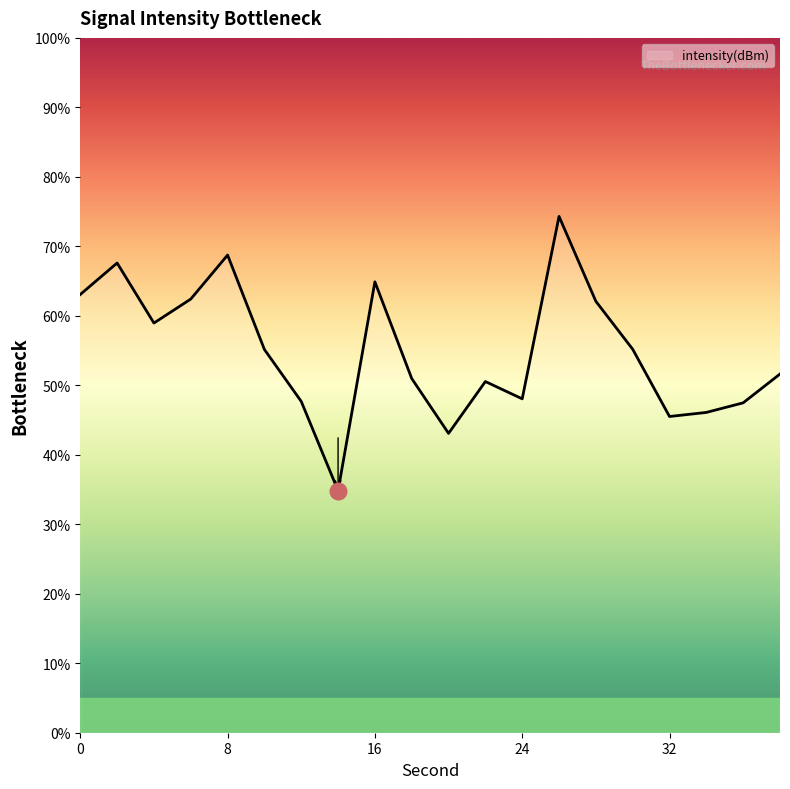

What is the difference between the maximum and second lowest values?

31.2